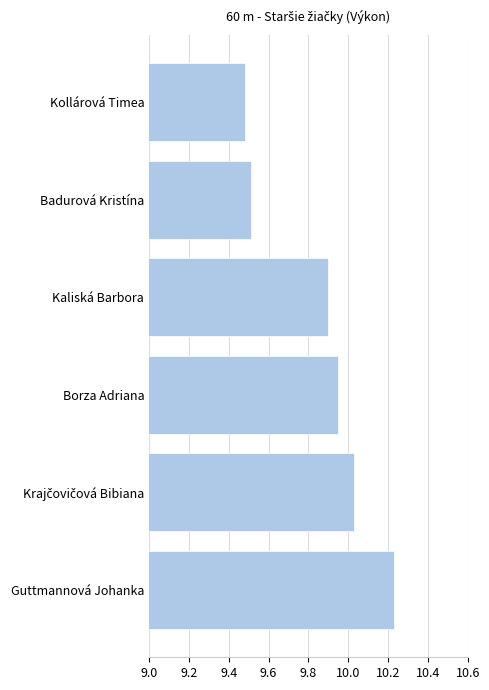

How many bars are there in total?

6